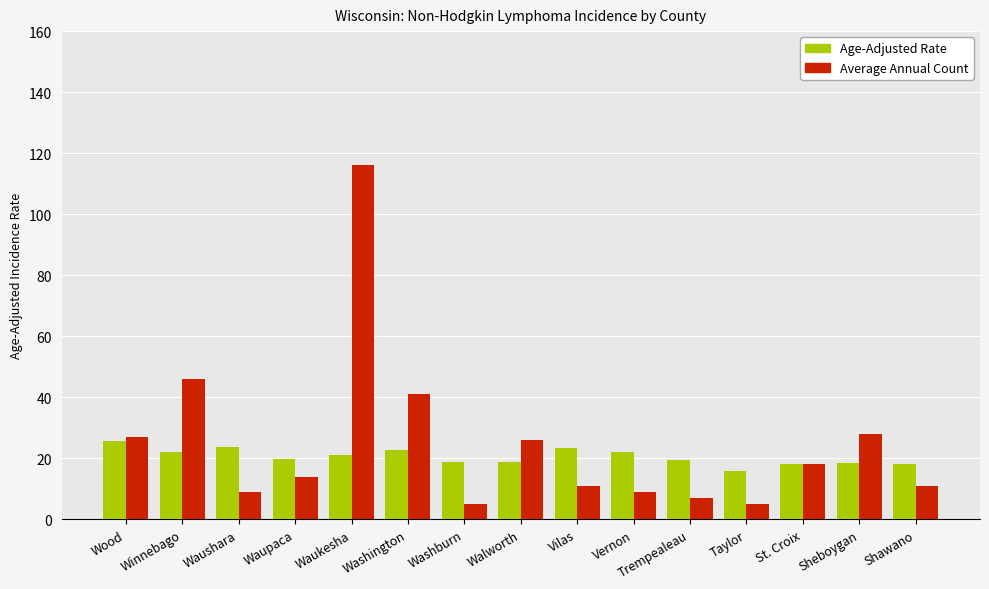

List the series in order of their overall mean, highest first.

Average Annual Count, Age-Adjusted Rate